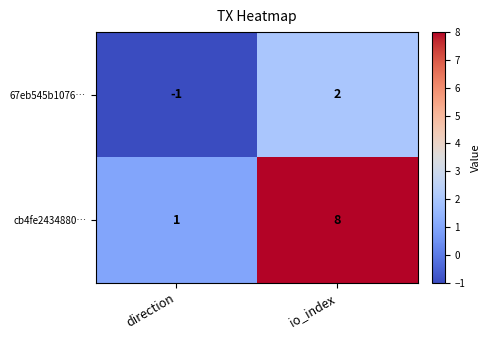

Is it true that 67eb545b1076… equals 2 at io_index?

True